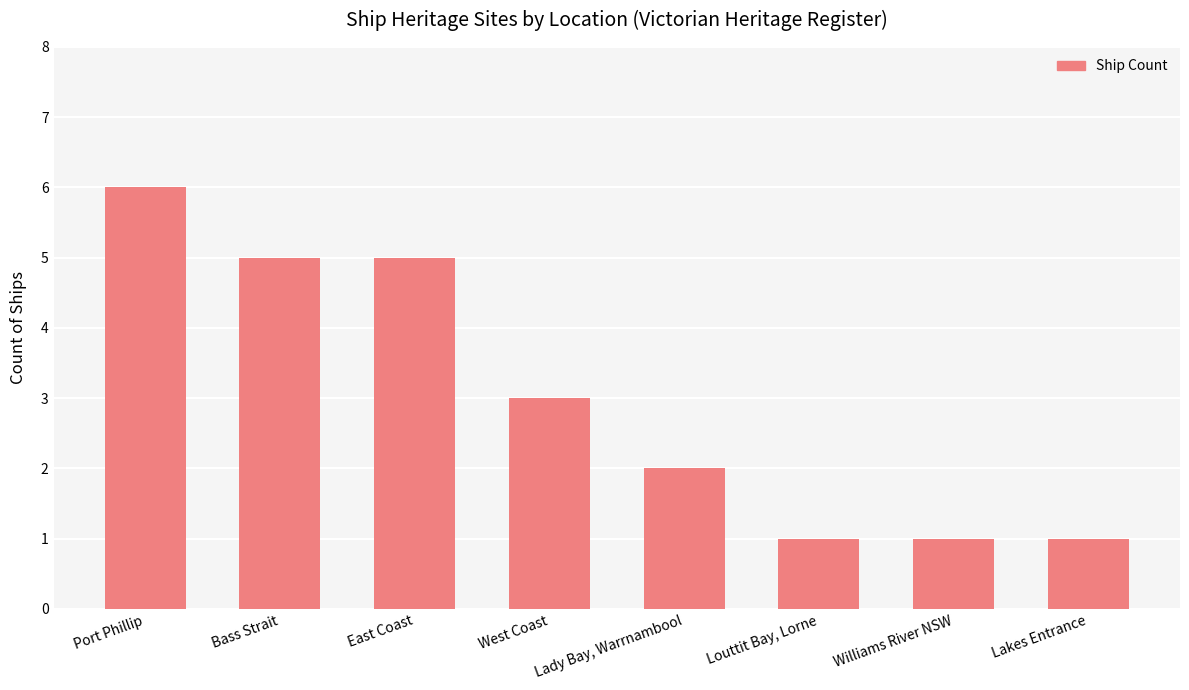

What is the label of the 7th bar from the left?

Williams River NSW